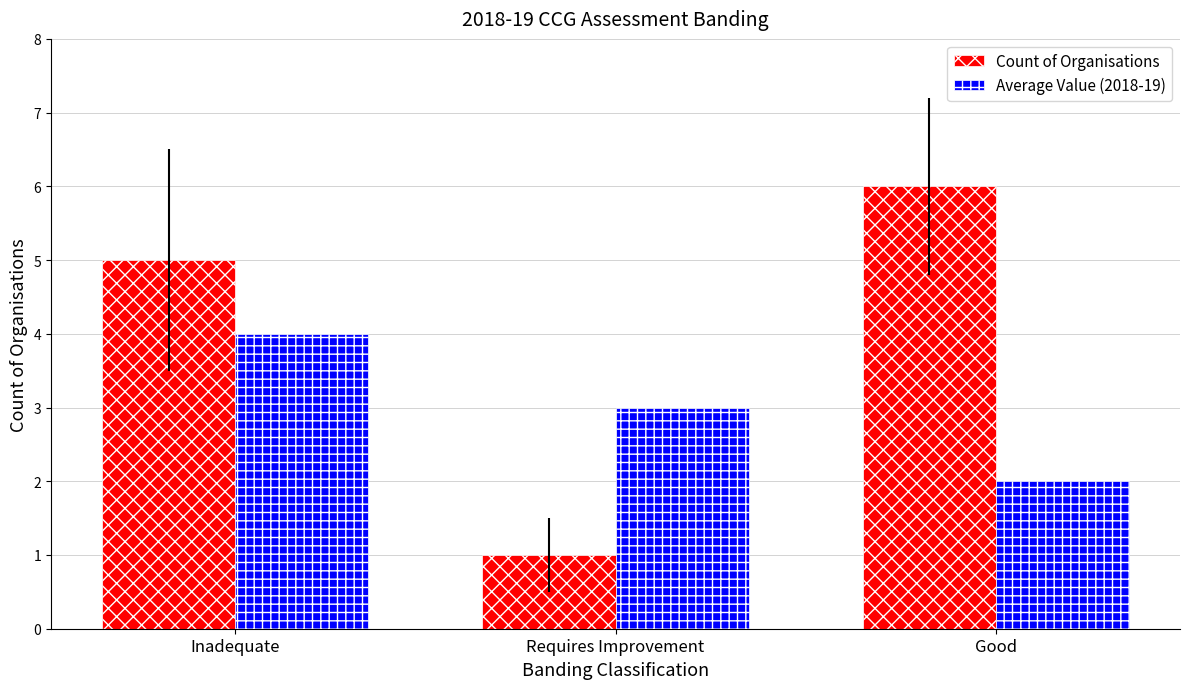

True or false: Count of Organisations has a value of 6 at Good.

True